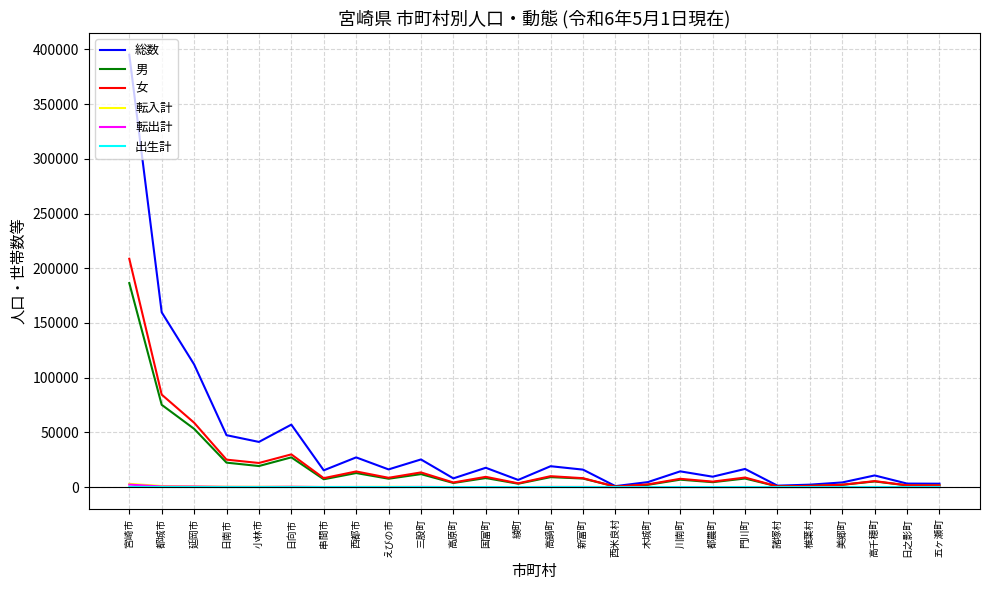

The 総数 series shows 15332 at 串間市. True or false?

True